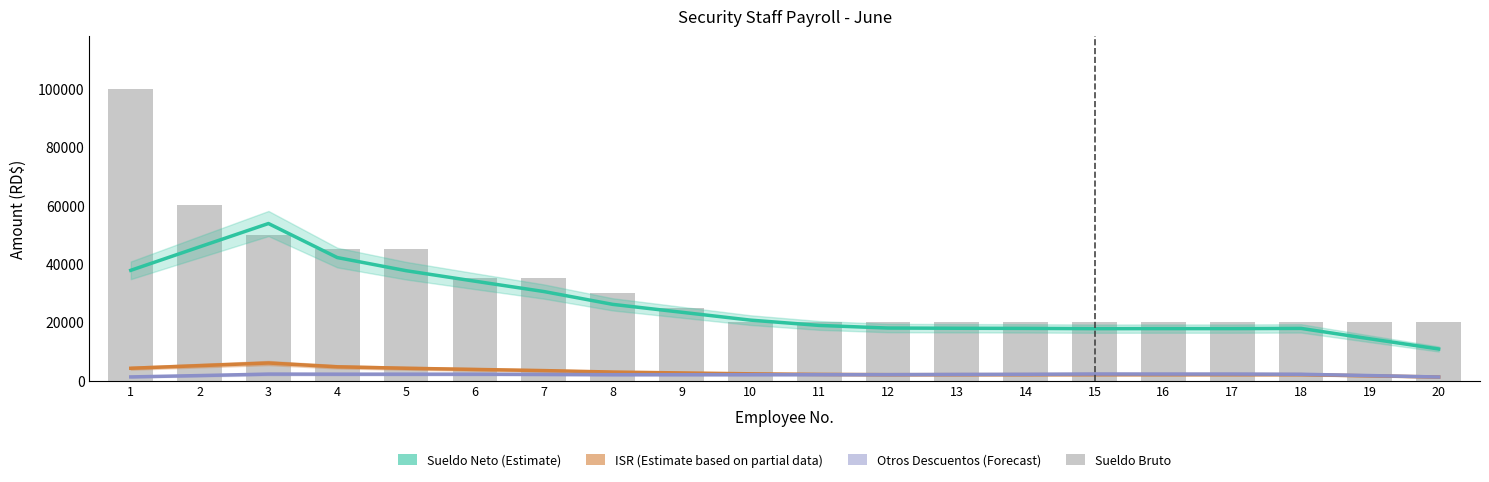

What is the difference between the maximum and second lowest values in the ISR (Partial Data) series?

4400.0